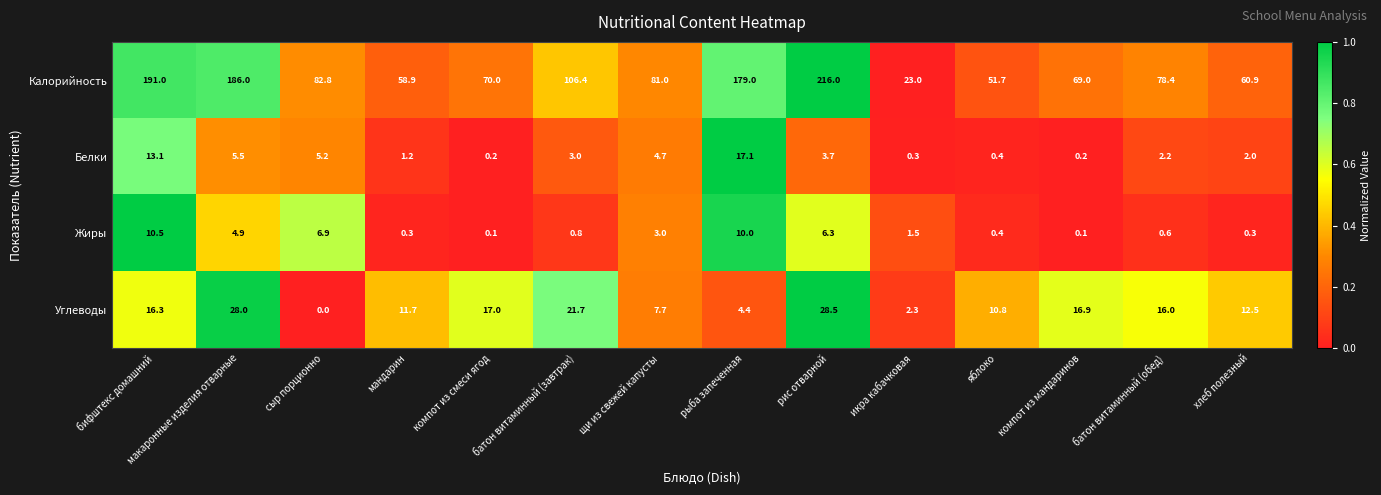

Which series has the largest total across all categories?

Калорийность